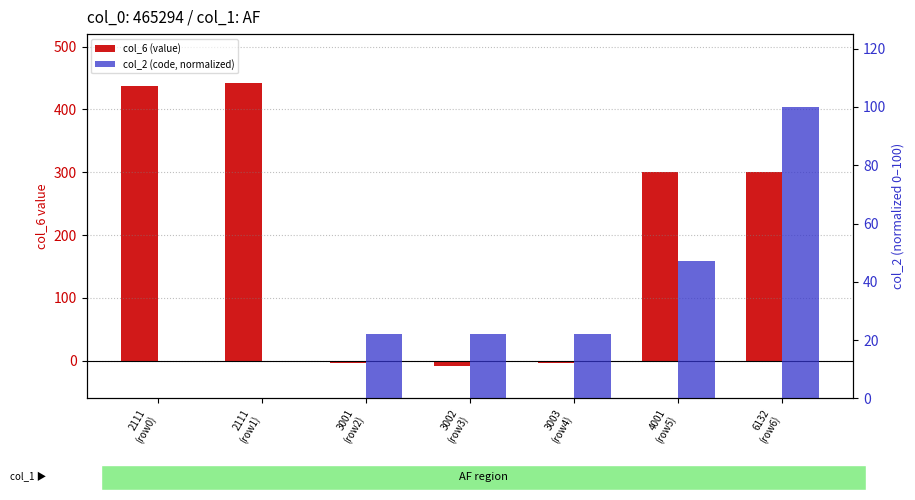

How many categories are shown in the chart?

7